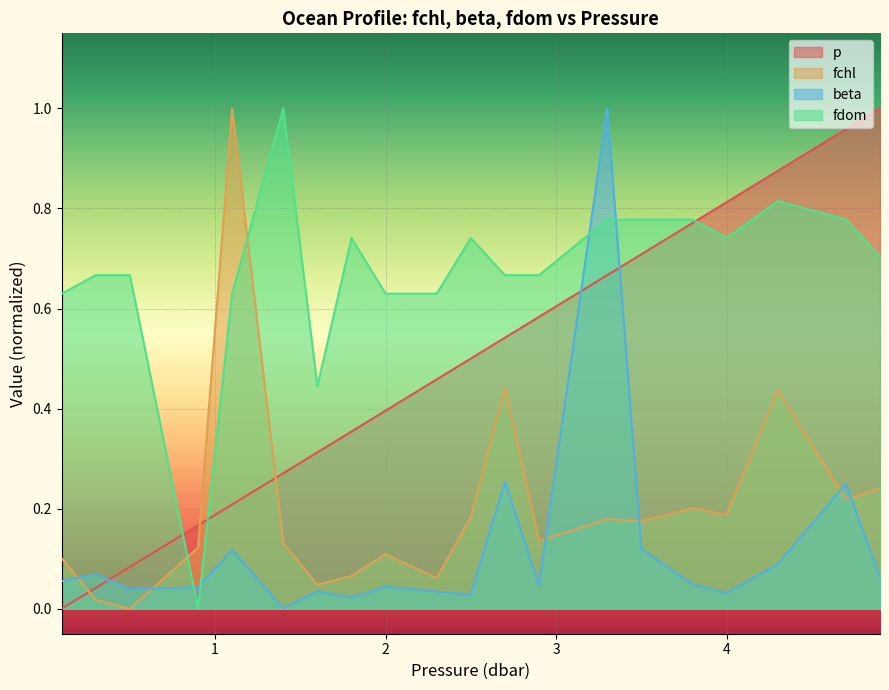

What is the total value across all series at 1.1?

2.0